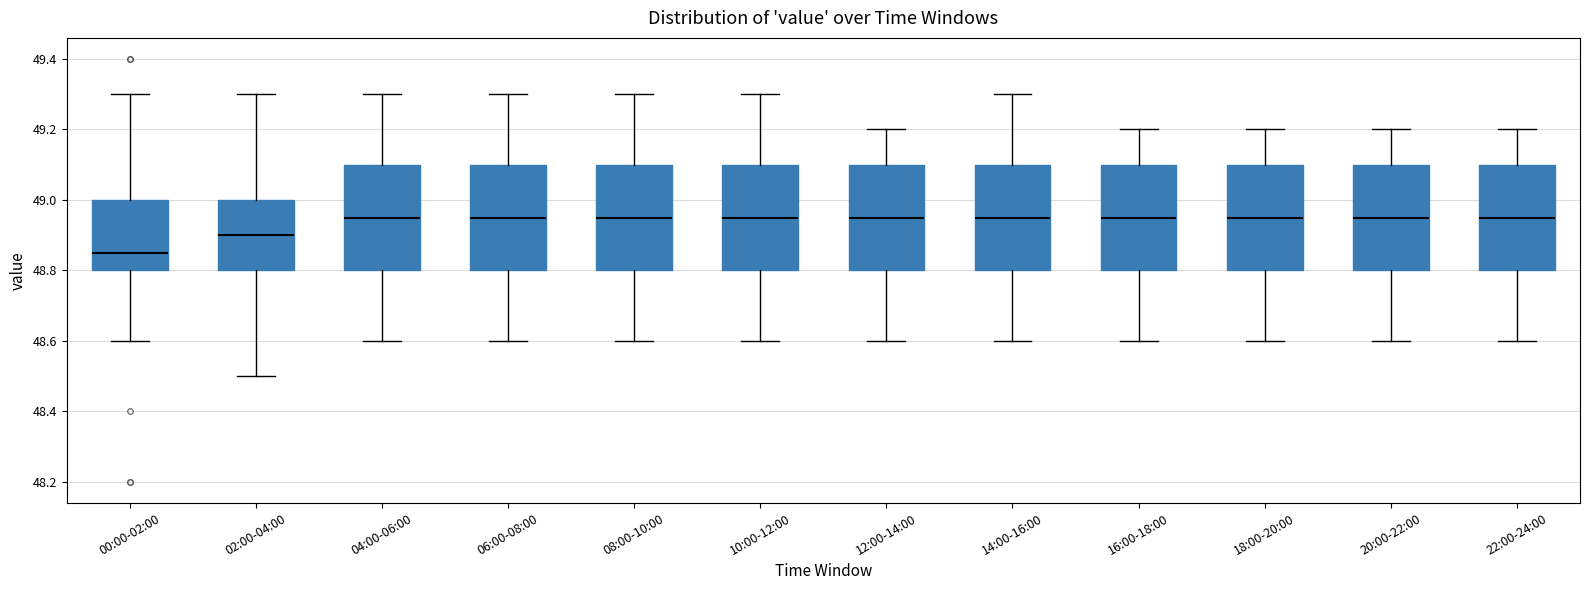

Reading left to right, read every box against the y-axis: the position of its median line, the range the box covers, and the ends of its whiskers. The values are not printed on the chart, so give them approximately, as read against the axis.

00:00-02:00: median 48.86, box 48.80 to 49.00, whiskers 48.60 to 49.30
02:00-04:00: median 48.90, box 48.80 to 49.00, whiskers 48.50 to 49.30
04:00-06:00: median 48.96, box 48.80 to 49.10, whiskers 48.60 to 49.30
06:00-08:00: median 48.96, box 48.80 to 49.10, whiskers 48.60 to 49.30
08:00-10:00: median 48.96, box 48.80 to 49.10, whiskers 48.60 to 49.30
10:00-12:00: median 48.96, box 48.80 to 49.10, whiskers 48.60 to 49.30
12:00-14:00: median 48.96, box 48.80 to 49.10, whiskers 48.60 to 49.20
14:00-16:00: median 48.96, box 48.80 to 49.10, whiskers 48.60 to 49.30
16:00-18:00: median 48.96, box 48.80 to 49.10, whiskers 48.60 to 49.20
18:00-20:00: median 48.96, box 48.80 to 49.10, whiskers 48.60 to 49.20
20:00-22:00: median 48.96, box 48.80 to 49.10, whiskers 48.60 to 49.20
22:00-24:00: median 48.96, box 48.80 to 49.10, whiskers 48.60 to 49.20